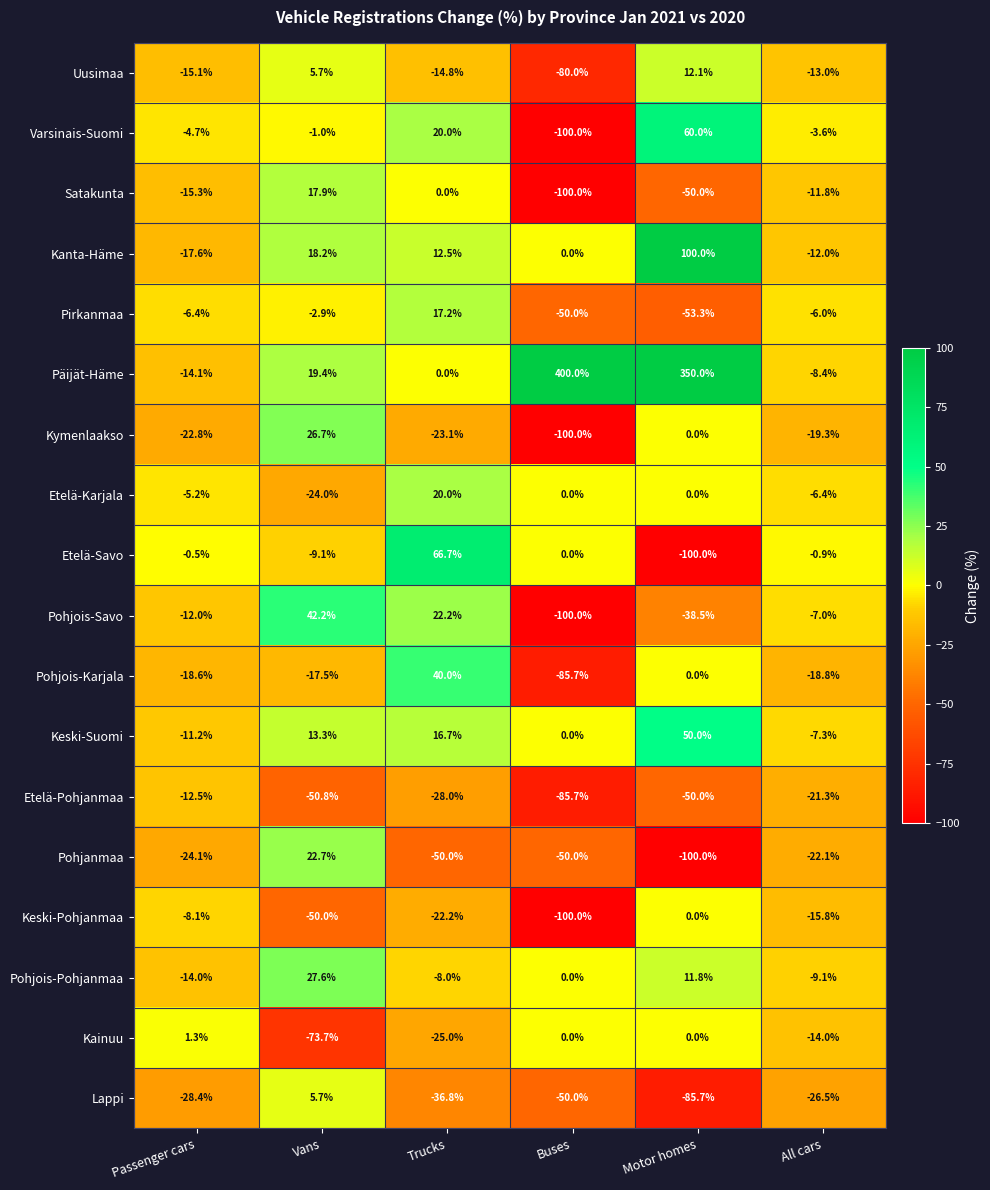

Between Passenger cars and Buses, which series saw the biggest shift?

Päijät-Häme